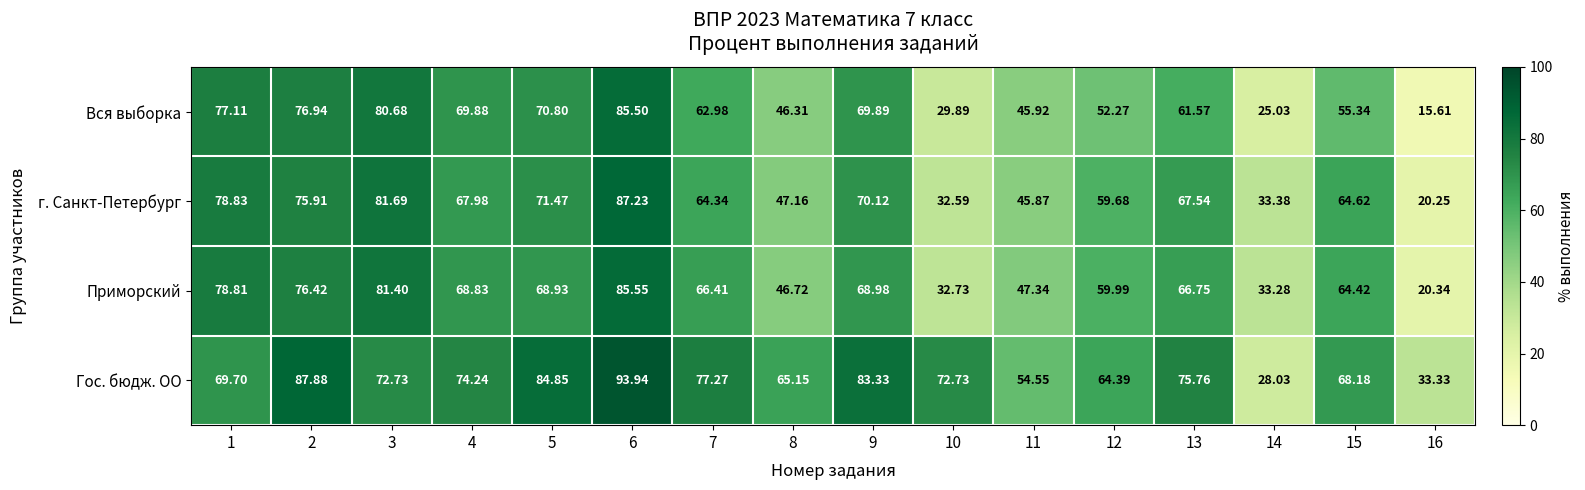

At which category is the sum across all series the highest?

6